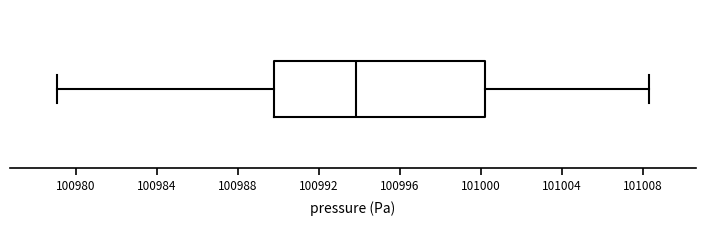

Where is the left edge of the box on the x-axis? The values are not printed on the chart, so give them approximately, as read against the axis.

100990.0